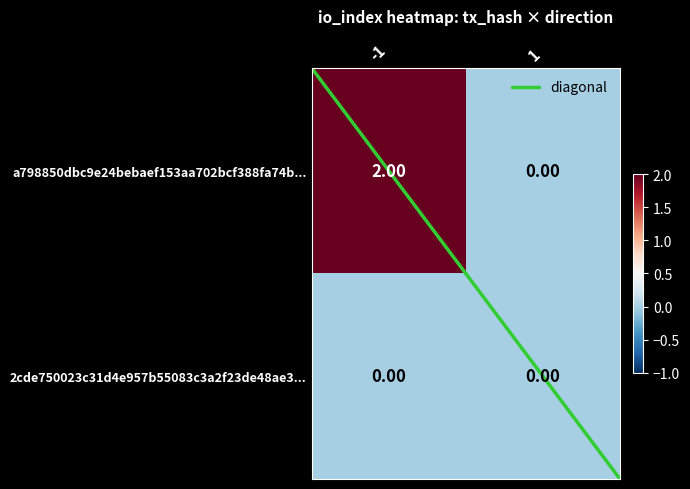

List the series in order of their peak value, lowest first.

2cde750023c31d4e957b55083c3a2f23de48ae3..., a798850dbc9e24bebaef153aa702bcf388fa74b...